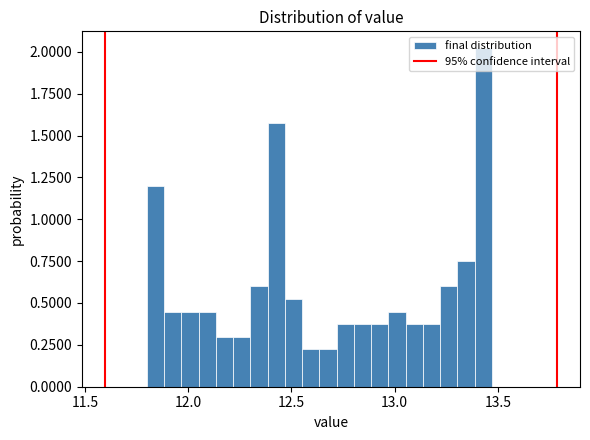

Around what value on the x-axis is the tallest bar? Give the approximate position of its centre, as read against the axis.

13.45